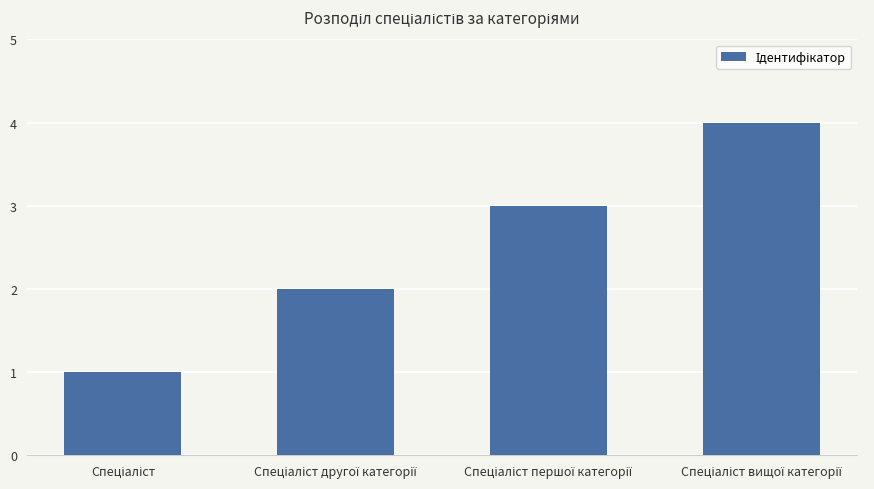

Reading right to left, what are all the values shown in this chart?

4	3	2	1